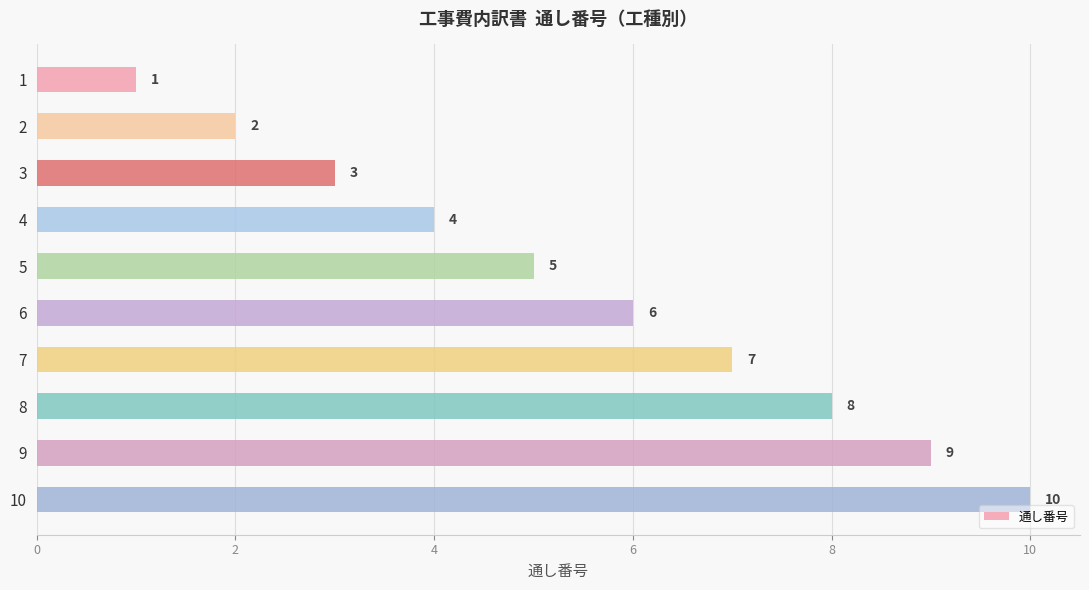

What is the difference between the maximum and minimum values?

9